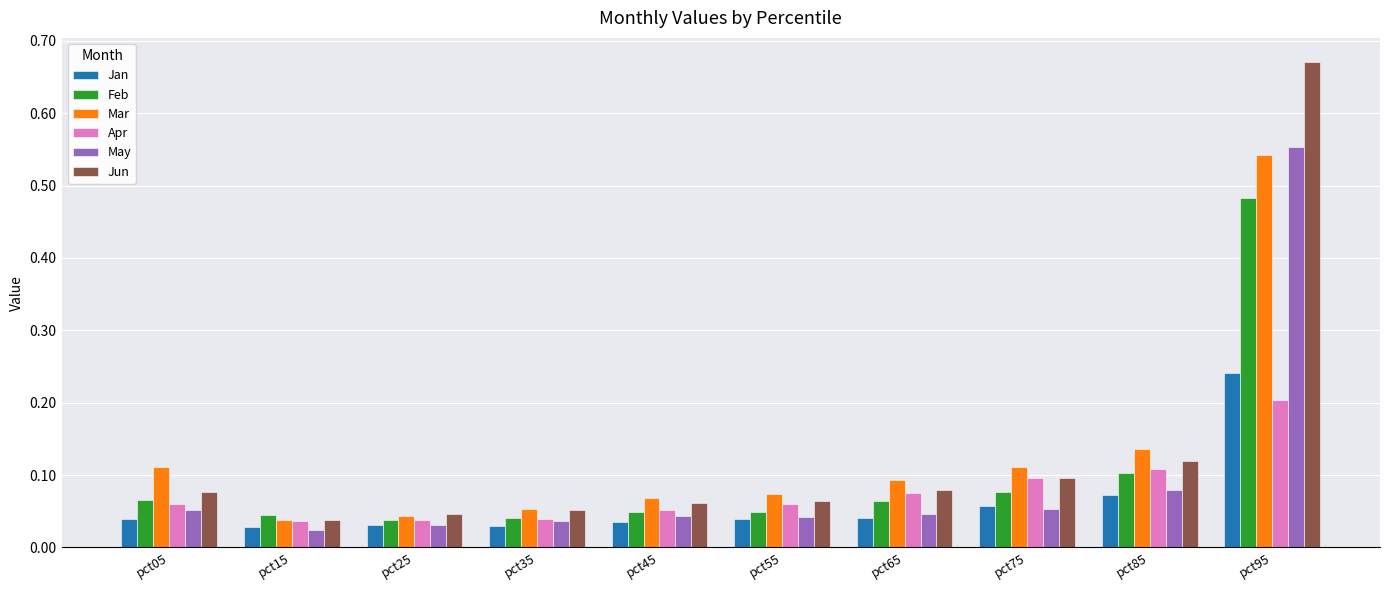

At which category does the chart reach its peak across all series?

pct95